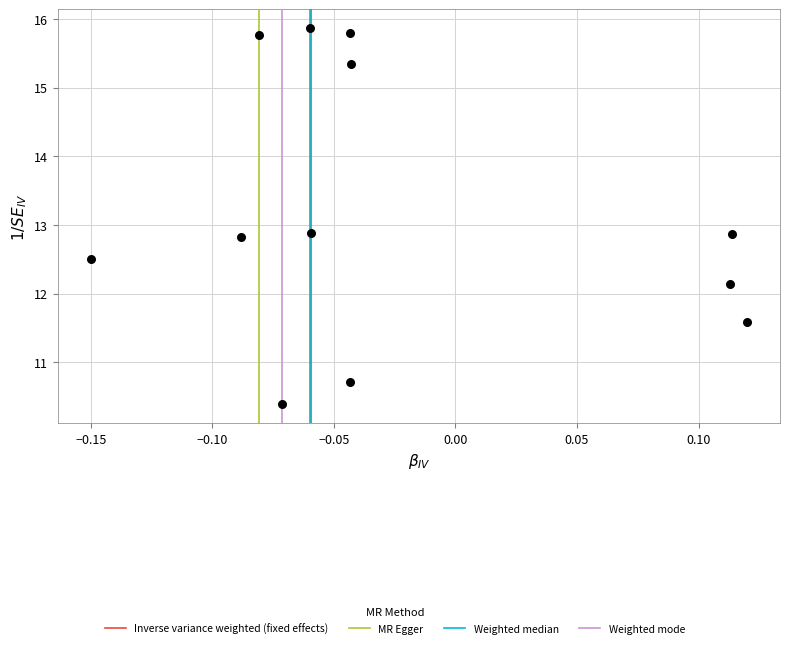

What is the average Y value?

13.2